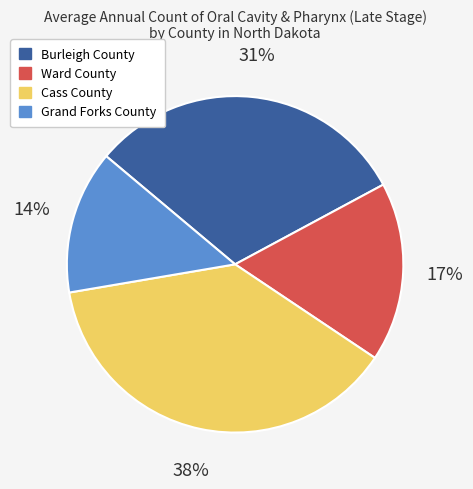

To the nearest percent, what portion does Burleigh County represent?

31%